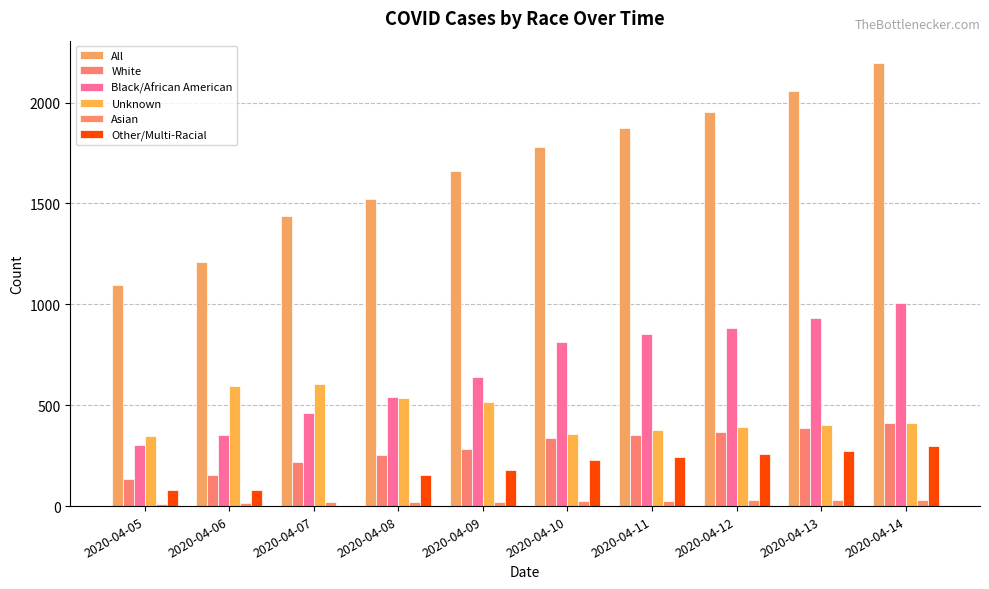

True or false: All has a value of 1440 at 2020-04-07.

True